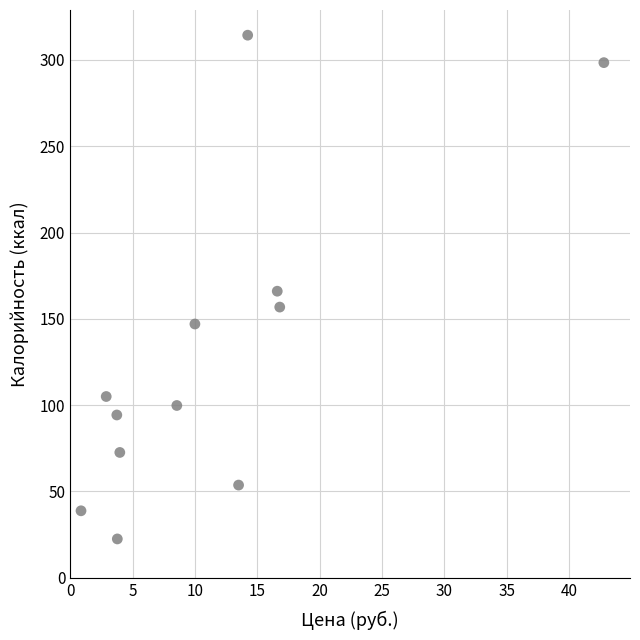

What is the range of Y values (max minus min)?

291.8